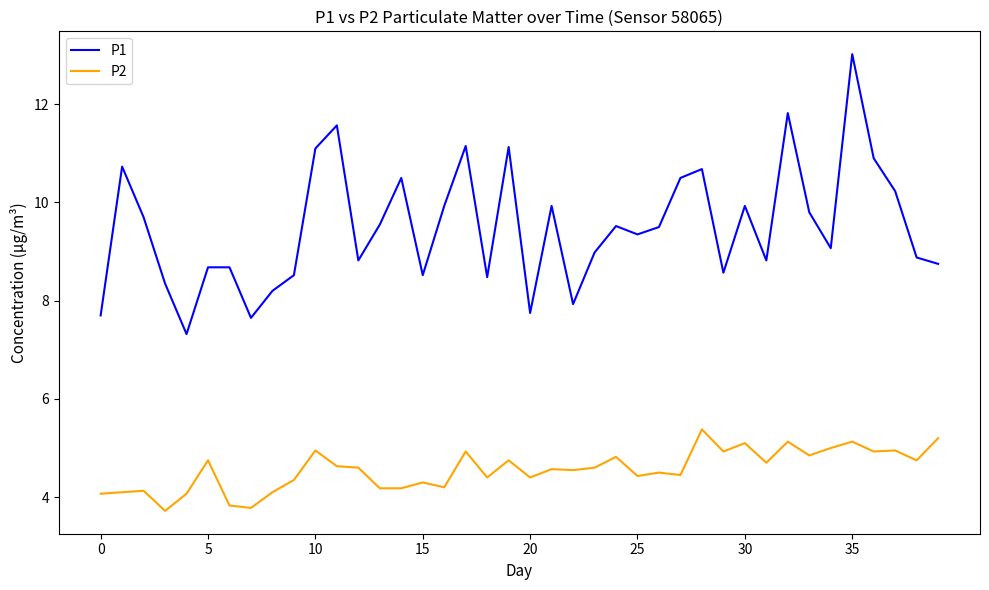

Does the chart have visible grid lines?

No